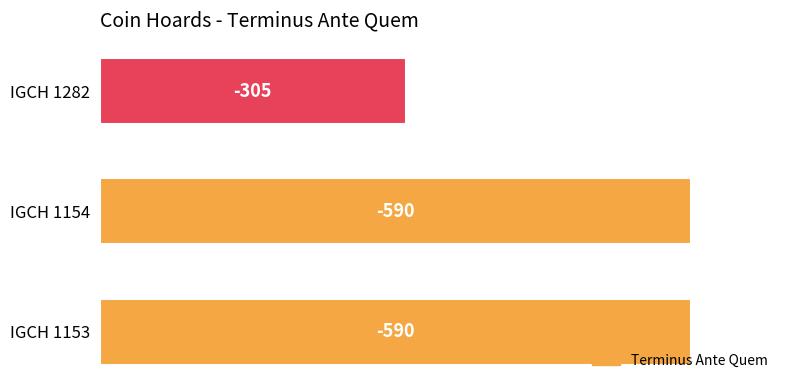

Are the bars horizontal?

Yes